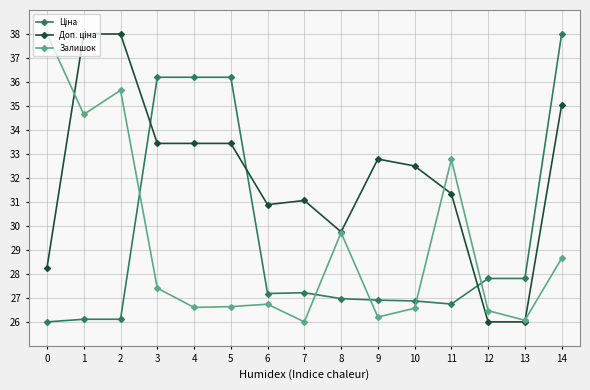

What is the maximum value shown in the chart?

38.0